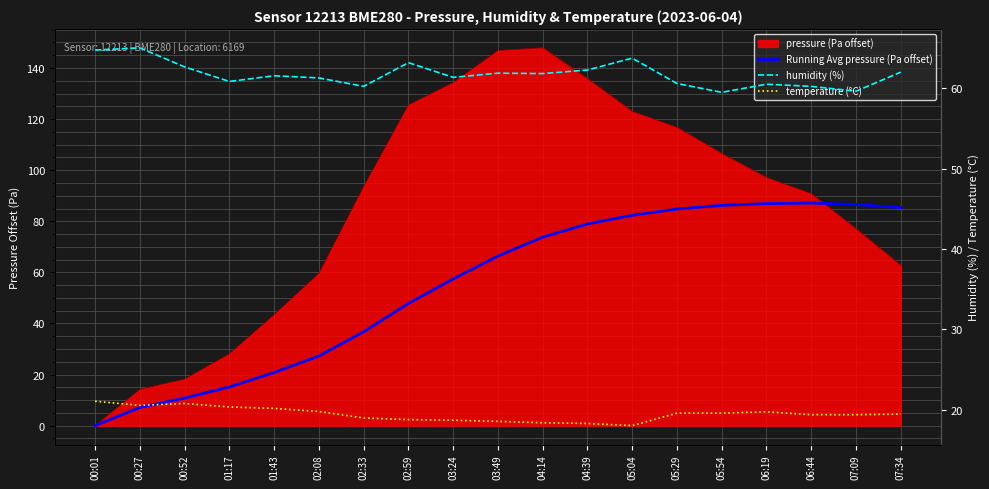

What is the value of the humidity (%) point at the 1st from the left?

64.7